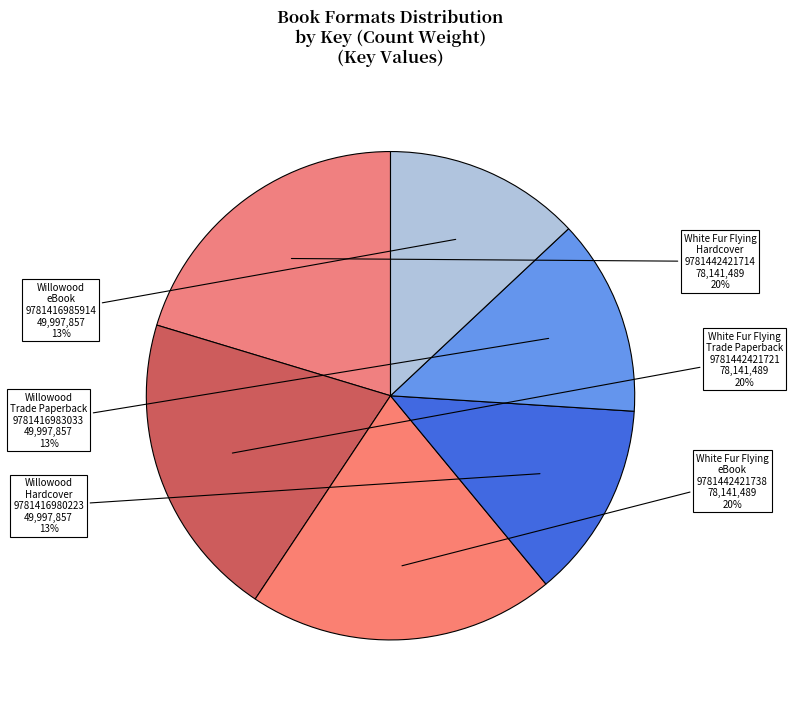

To the nearest percent, what percentage of the pie is Willowood eBook 9781416985914?

13%